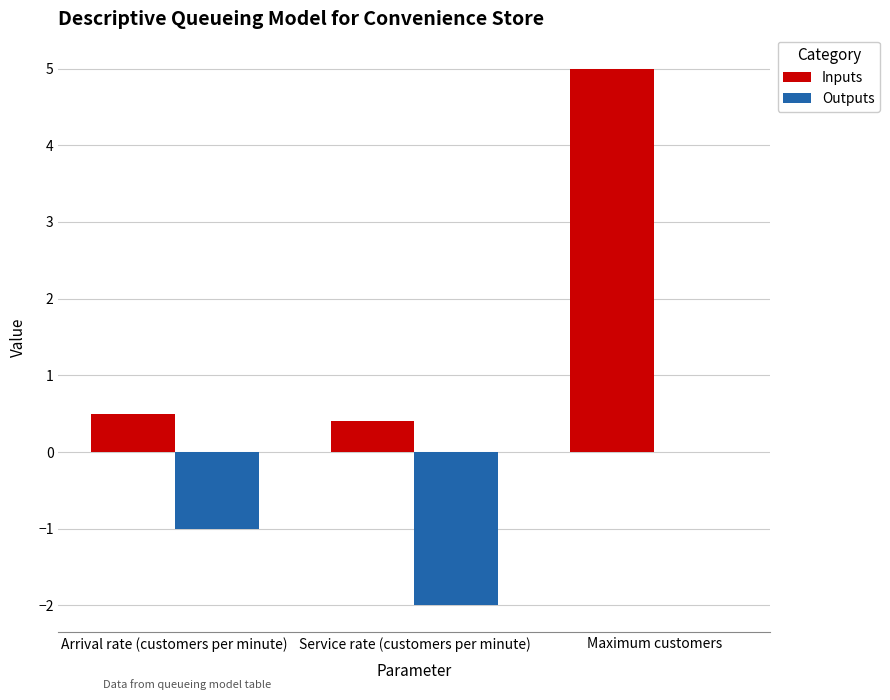

Read the Outputs value at Service rate (customers per minute).

-2.0